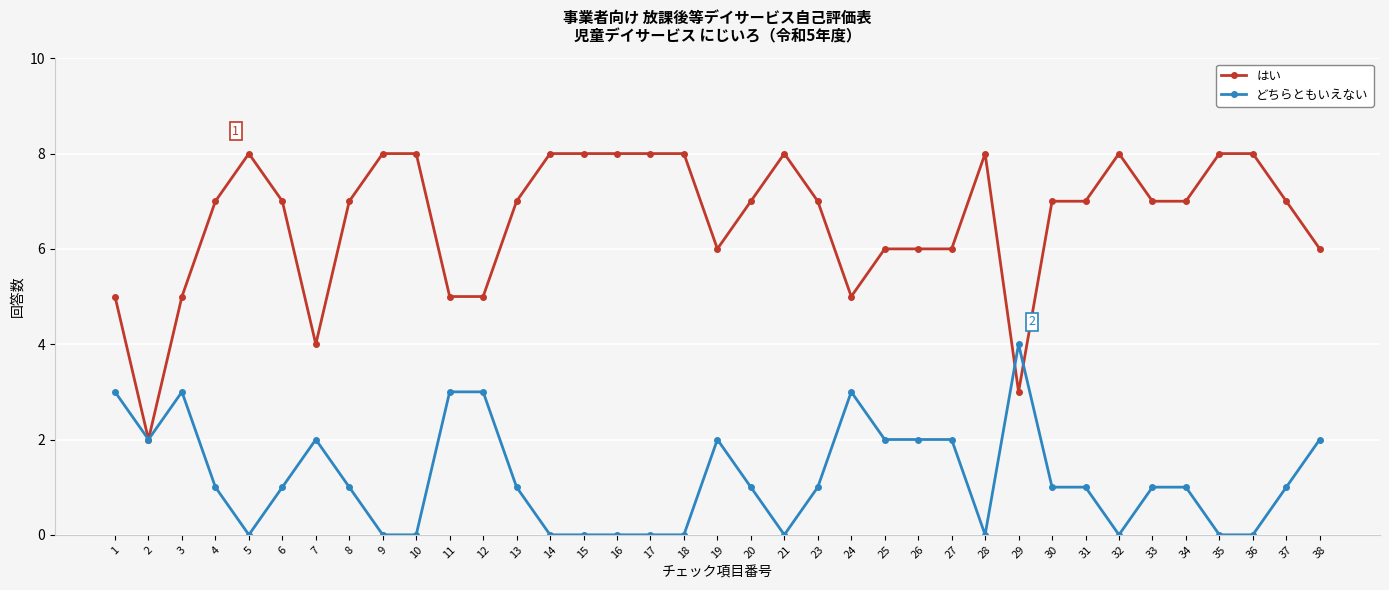

Where is the first local maximum for はい?

5